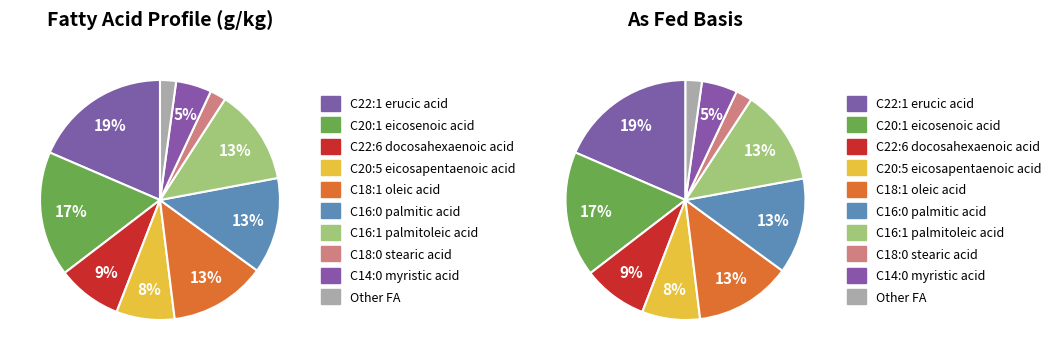

Count the number of slices in the pie.

10